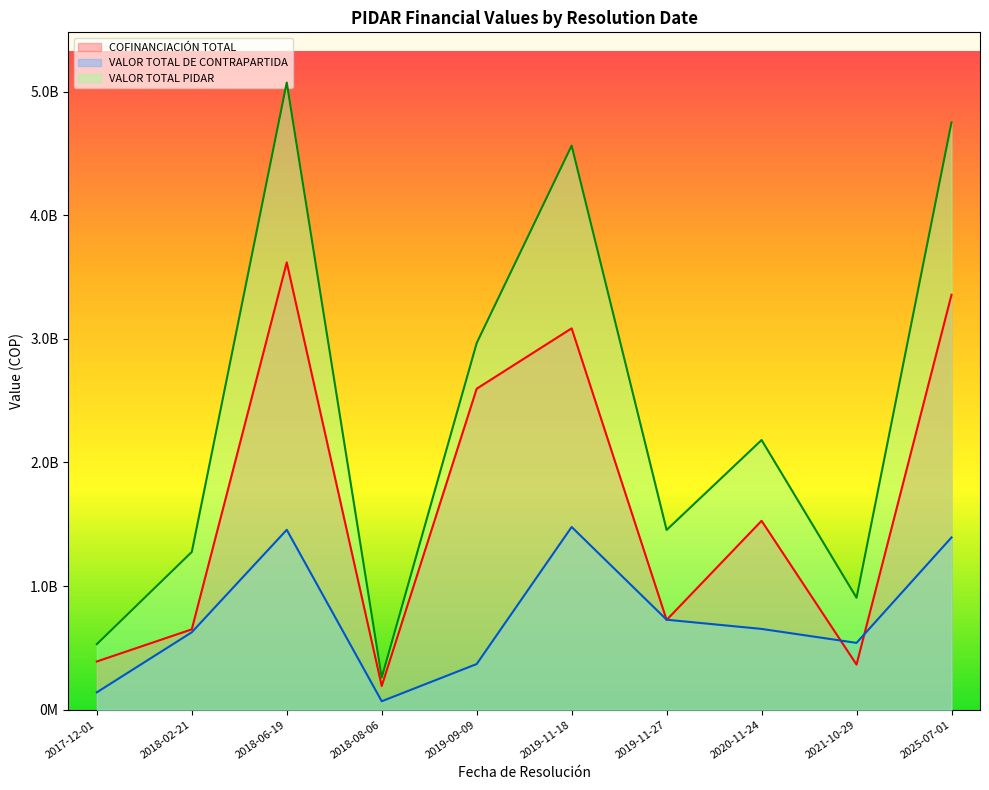

How many series are shown in this chart?

3